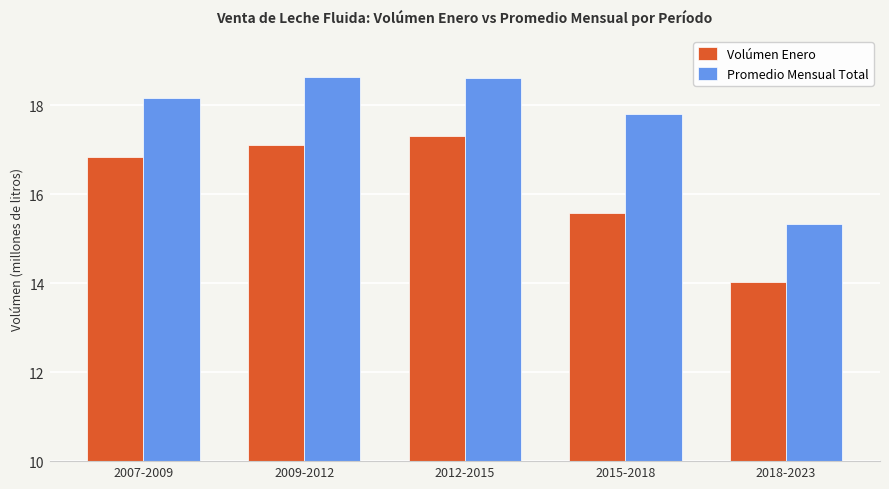

What is the total value across all series at 2007-2009?

35.0